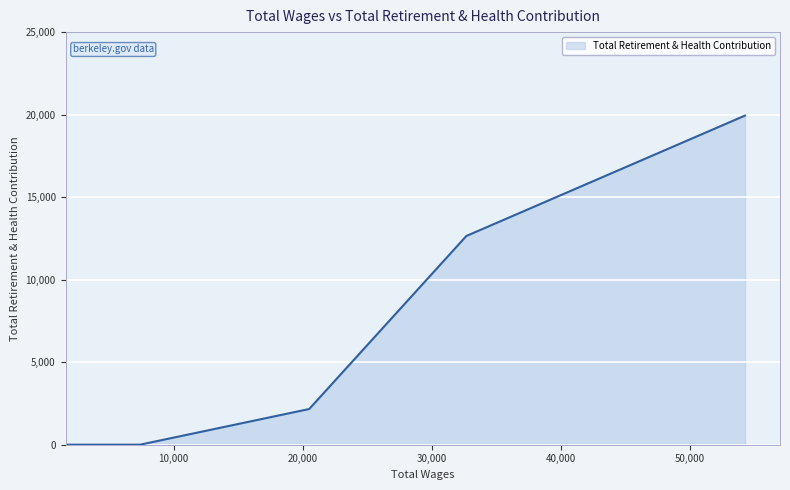

True or false: there are more than 2 points higher than both neighbors.

False